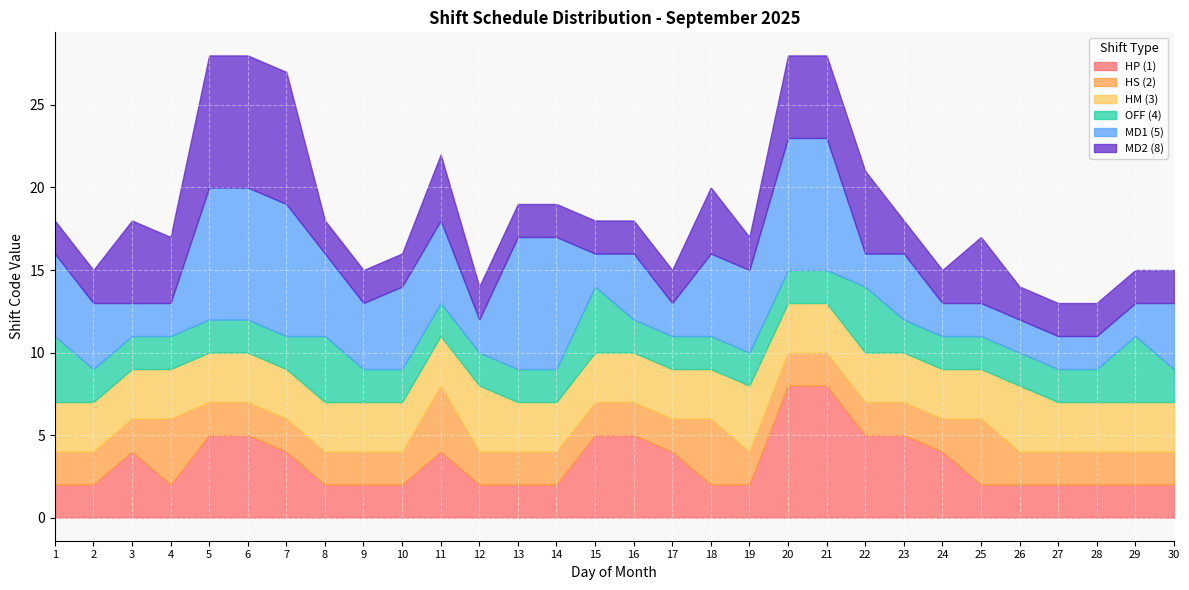

Reading left to right, list all the values displayed in this chart.

HP (1): 2	2	4	2	5	5	4	2	2	2	4	2	2	2	5	5	4	2	2	8	8	5	5	4	2	2	2	2	2	2
HS (2): 2	2	2	4	2	2	2	2	2	2	4	2	2	2	2	2	2	4	2	2	2	2	2	2	4	2	2	2	2	2
HM (3): 3	3	3	3	3	3	3	3	3	3	3	4	3	3	3	3	3	3	4	3	3	3	3	3	3	4	3	3	3	3
OFF (4): 4	2	2	2	2	2	2	4	2	2	2	2	2	2	4	2	2	2	2	2	2	4	2	2	2	2	2	2	4	2
MD1 (5): 5	4	2	2	8	8	8	5	4	5	5	2	8	8	2	4	2	5	5	8	8	2	4	2	2	2	2	2	2	4
MD2 (8): 2	2	5	4	8	8	8	2	2	2	4	2	2	2	2	2	2	4	2	5	5	5	2	2	4	2	2	2	2	2